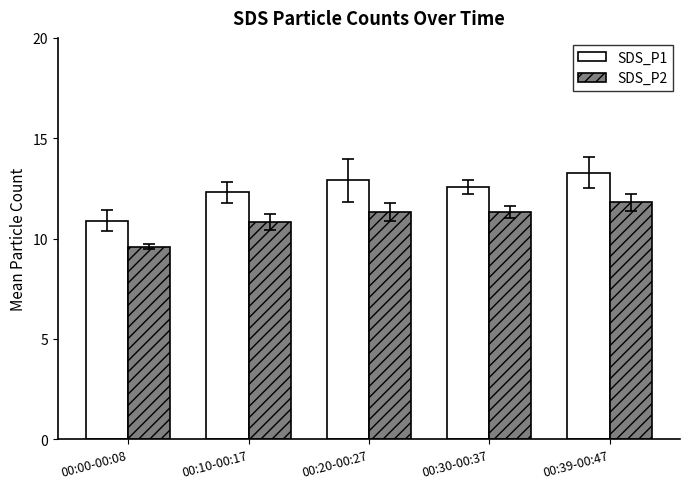

Is the value of SDS_P1 at 00:39-00:47 greater than the value of SDS_P2 at 00:10-00:17?

Yes